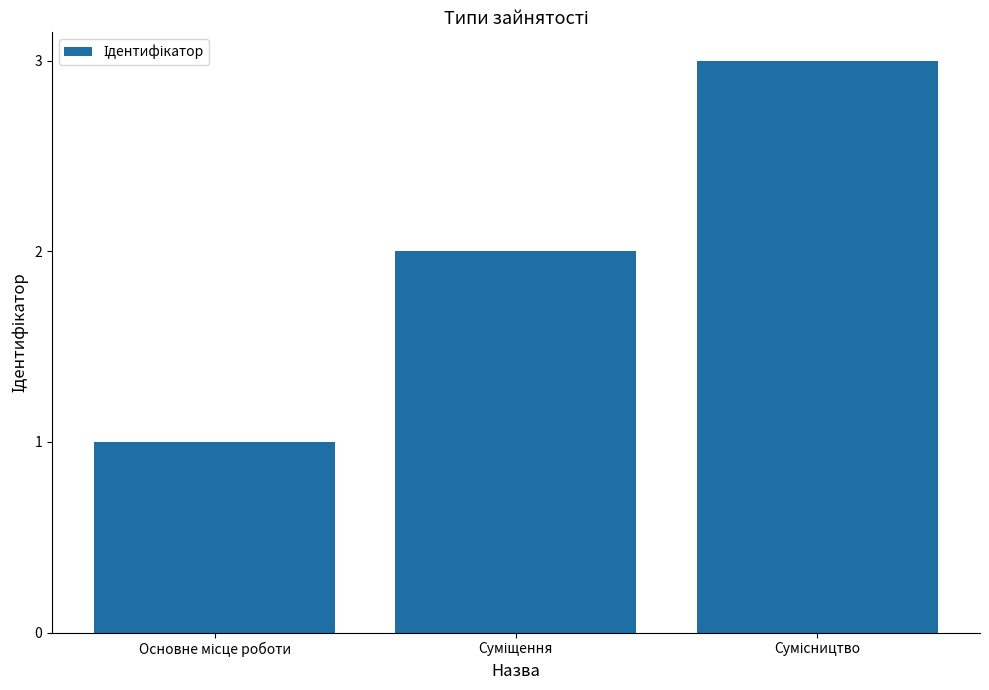

How many bars are there in total?

3